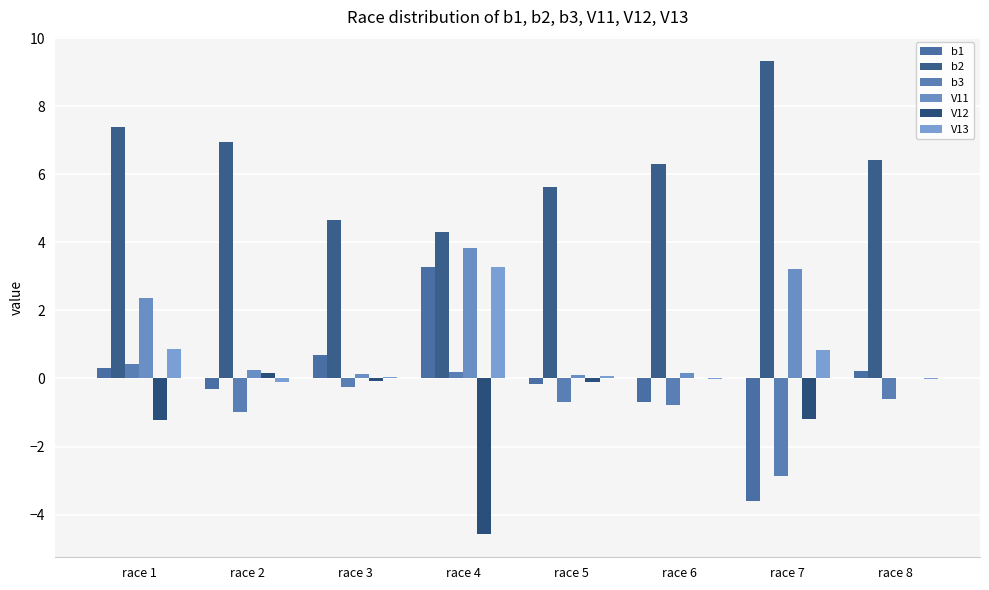

What are all the series names shown in the legend?

b1, b2, b3, V11, V12, V13